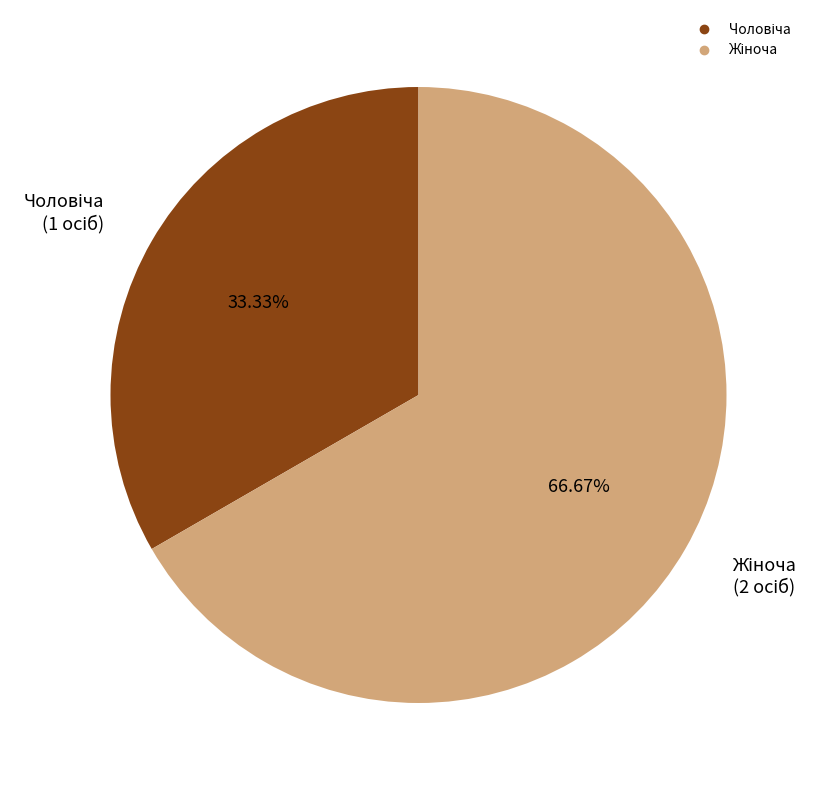

Does any single category account for the majority?

Yes